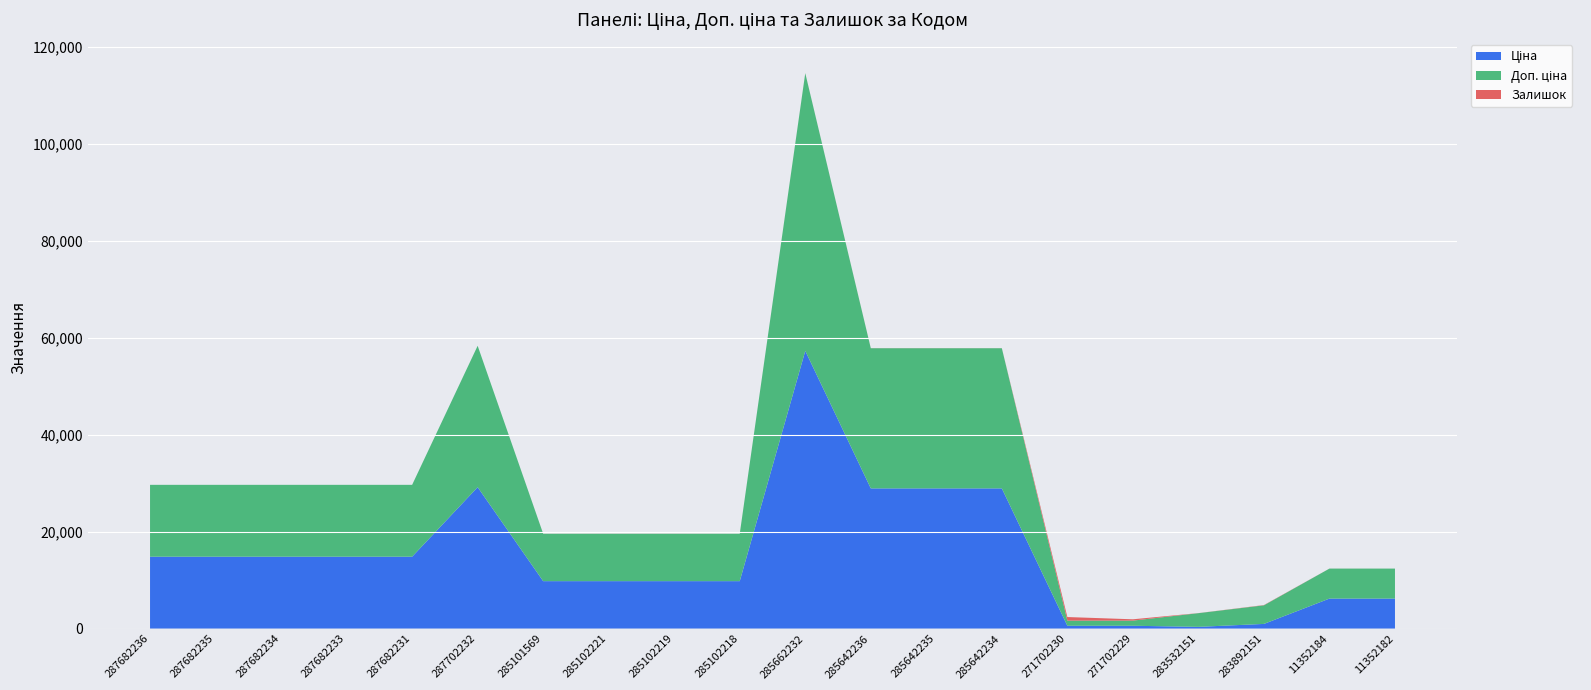

Reading right to left, list all the values displayed in this chart.

Ціна: 11352182=6182.6	11352184=6182.6	283892151=958.4	283532151=352.6	271702229=578.1	271702230=578.1	285642234=28901.7	285642235=28901.7	285642236=28901.7	285662232=57258.0	285102218=9775.5	285102219=9775.5	285102221=9775.5	285101569=9775.5	287702232=29152.3	287682231=14817.6	287682233=14817.6	287682234=14817.6	287682235=14817.6	287682236=14817.6
Доп. ціна: 11352182=6182.6	11352184=6182.6	283892151=3833.8	283532151=2821.2	271702229=1060.0	271702230=1060.0	285642234=28901.7	285642235=28901.7	285642236=28901.7	285662232=57258.0	285102218=9775.5	285102219=9775.5	285102221=9775.5	285101569=9775.5	287702232=29152.3	287682231=14817.6	287682233=14817.6	287682234=14817.6	287682235=14817.6	287682236=14817.6
Залишок: 11352182=1.0	11352184=6.0	283892151=55.0	283532151=15.0	271702229=273.0	271702230=736.0	285642234=10.0	285642235=14.0	285642236=16.0	285662232=13.0	285102218=3.0	285102219=11.0	285102221=11.0	285101569=7.0	287702232=0.0	287682231=0.0	287682233=0.0	287682234=0.0	287682235=0.0	287682236=0.0